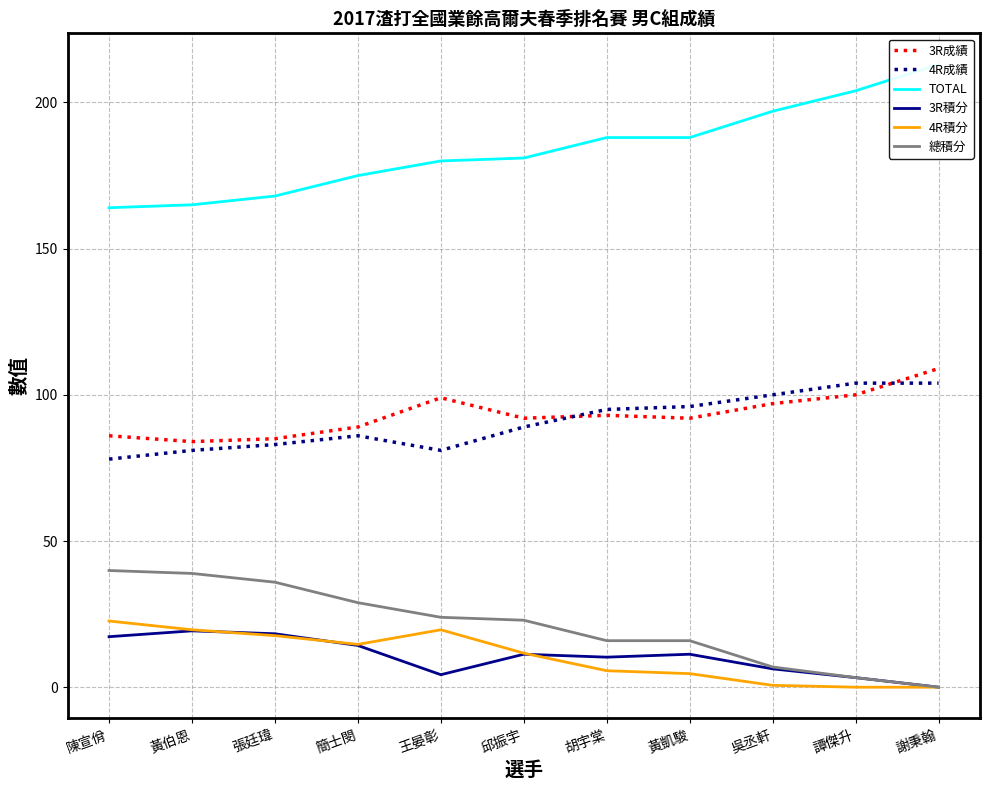

Reading left to right, extract all data points from this chart.

3R成績: 陳宣佾=86.0	黃伯恩=84.0	張廷瑋=85.0	簡士閔=89.0	王晏彰=99.0	邱振宇=92.0	胡宇棠=93.0	黃凱駿=92.0	吳丞軒=97.0	譚傑升=100.0	謝秉翰=109.0
4R成績: 陳宣佾=78.0	黃伯恩=81.0	張廷瑋=83.0	簡士閔=86.0	王晏彰=81.0	邱振宇=89.0	胡宇棠=95.0	黃凱駿=96.0	吳丞軒=100.0	譚傑升=104.0	謝秉翰=104.0
TOTAL: 陳宣佾=164.0	黃伯恩=165.0	張廷瑋=168.0	簡士閔=175.0	王晏彰=180.0	邱振宇=181.0	胡宇棠=188.0	黃凱駿=188.0	吳丞軒=197.0	譚傑升=204.0	謝秉翰=213.0
3R積分: 陳宣佾=17.3	黃伯恩=19.3	張廷瑋=18.3	簡士閔=14.3	王晏彰=4.3	邱振宇=11.3	胡宇棠=10.3	黃凱駿=11.3	吳丞軒=6.3	譚傑升=3.3	謝秉翰=0.0
4R積分: 陳宣佾=22.6	黃伯恩=19.6	張廷瑋=17.6	簡士閔=14.6	王晏彰=19.6	邱振宇=11.6	胡宇棠=5.6	黃凱駿=4.6	吳丞軒=0.6	譚傑升=0.0	謝秉翰=0.0
總積分: 陳宣佾=39.9	黃伯恩=38.9	張廷瑋=35.9	簡士閔=28.9	王晏彰=23.9	邱振宇=22.9	胡宇棠=15.9	黃凱駿=15.9	吳丞軒=6.9	譚傑升=3.3	謝秉翰=0.0